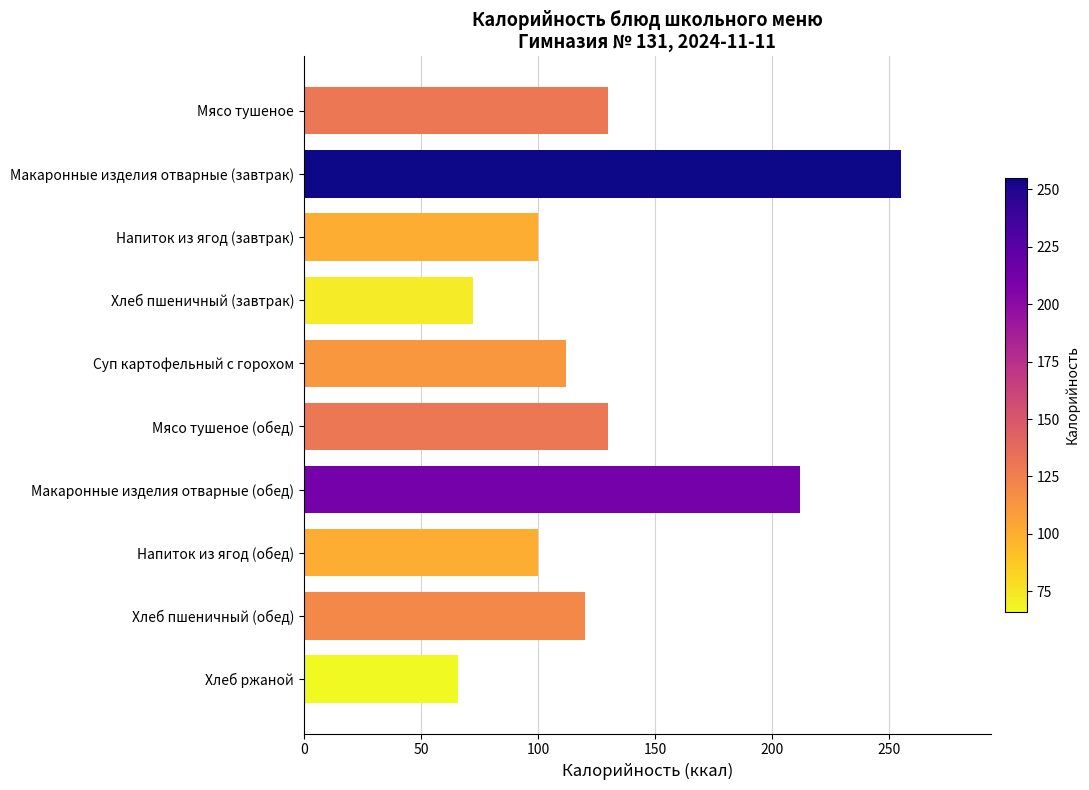

Reading top to bottom, list all the values displayed in this chart.

130	255	100	72	112	130	212	100	120	66